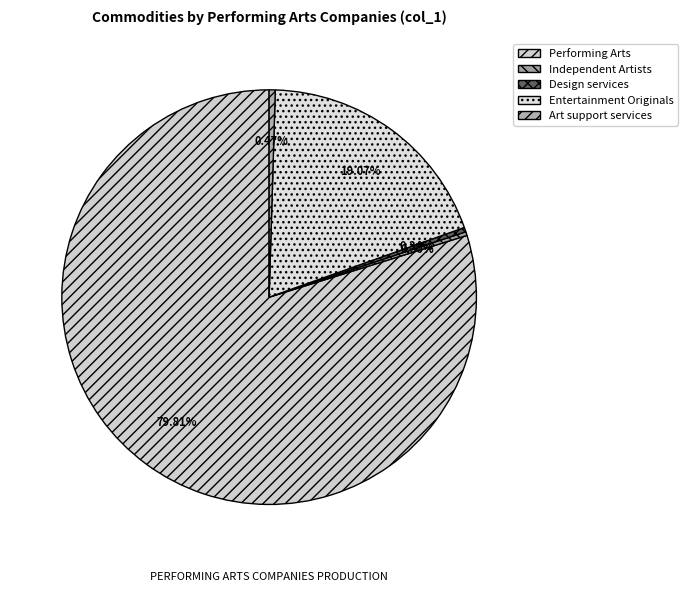

Which slice represents more than half of the pie?

Performing Arts